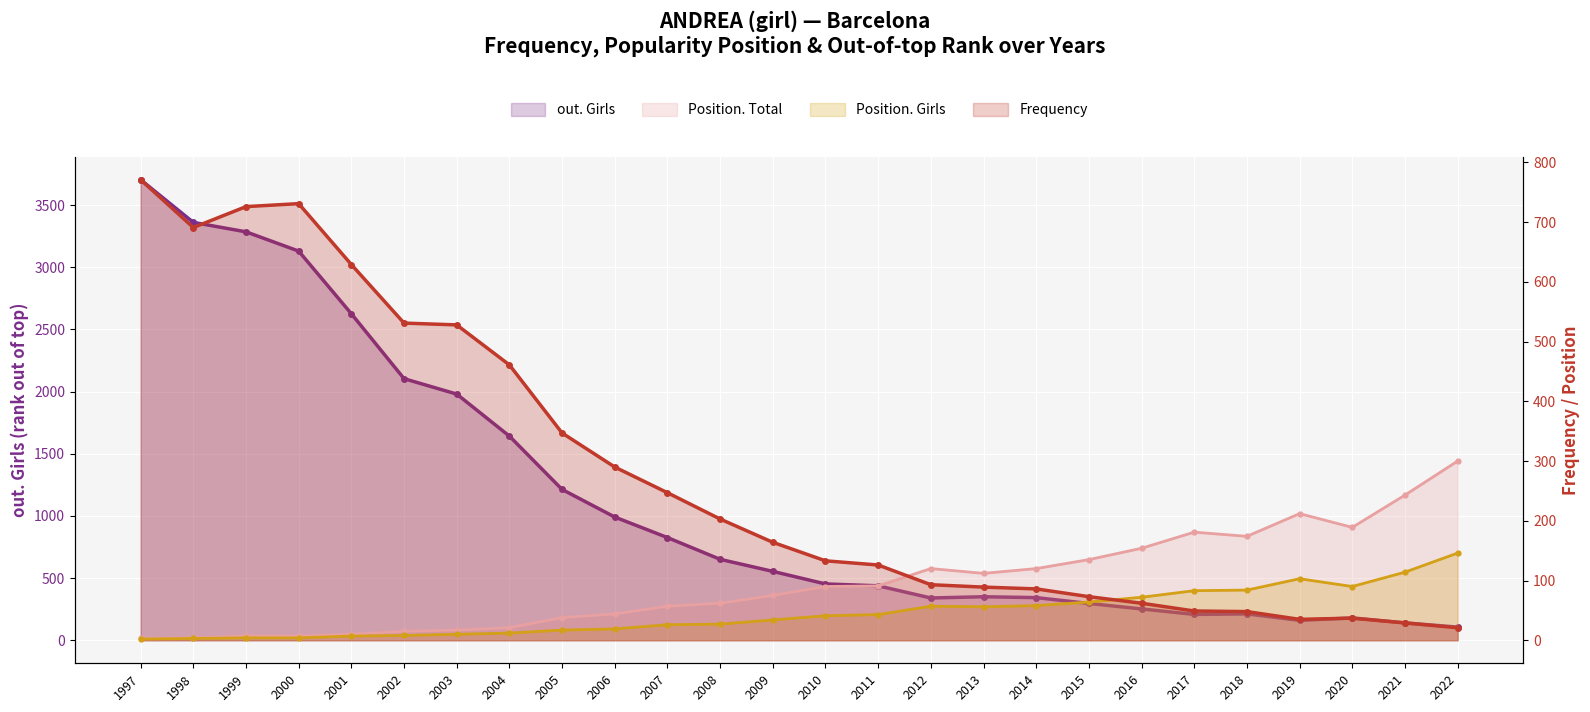

Where do Frequency and Position. Girls first cross each other?

2015 and 2016